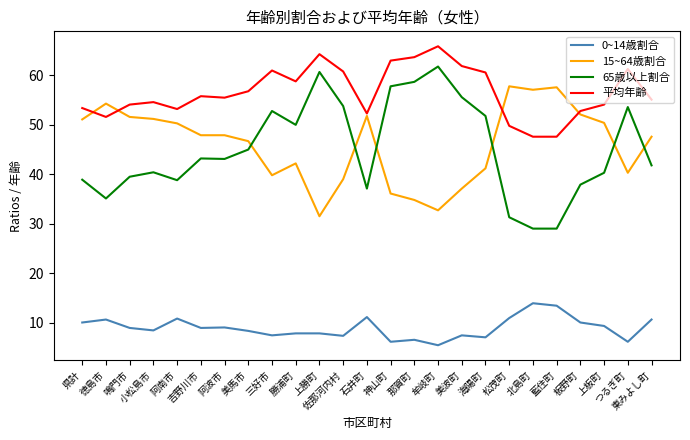

What is the sum of all 0~14歳割合 values?

222.9